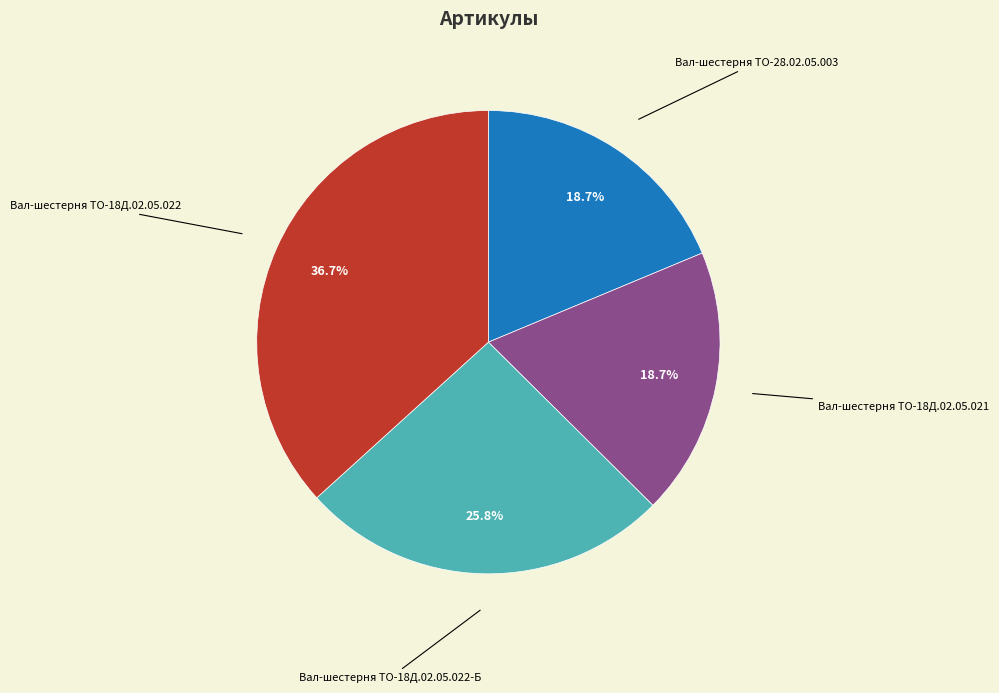

What percentage is NOT represented by Вал-шестерня ТО-28.02.05.003?

81.3%